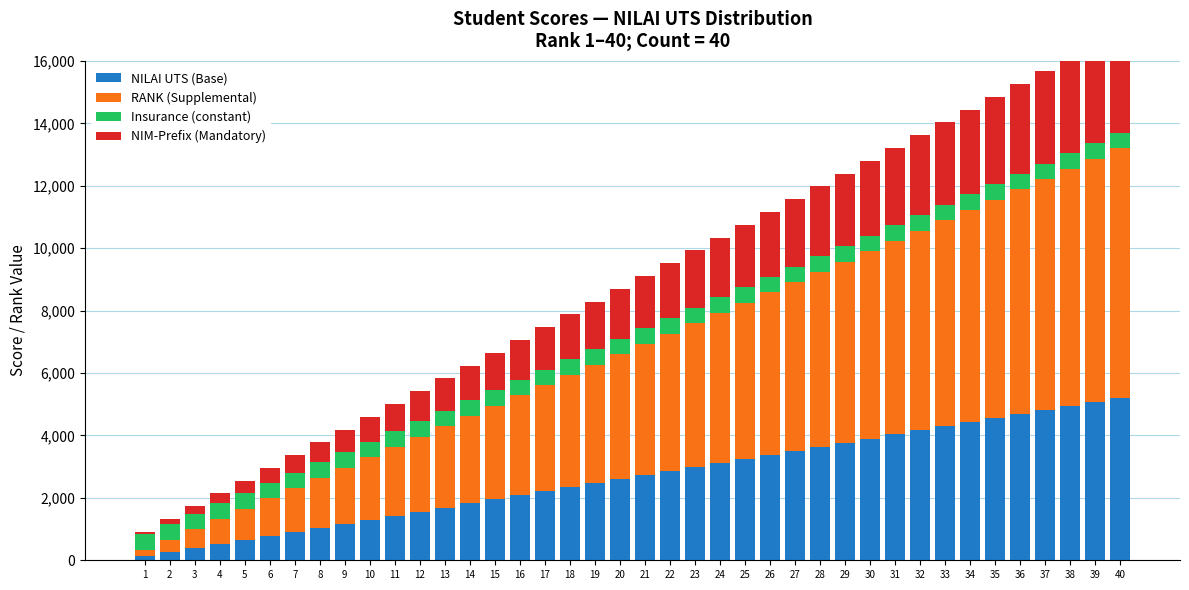

Reading left to right, list all the values displayed in this chart.

NILAI UTS (Base): 130	260	390	520	650	780	910	1040	1170	1300	1430	1560	1690	1820	1950	2080	2210	2340	2470	2600	2730	2860	2990	3120	3250	3380	3510	3640	3770	3900	4030	4160	4290	4420	4550	4680	4810	4940	5070	5200
RANK (Supplemental): 200	400	600	800	1000	1200	1400	1600	1800	2000	2200	2400	2600	2800	3000	3200	3400	3600	3800	4000	4200	4400	4600	4800	5000	5200	5400	5600	5800	6000	6200	6400	6600	6800	7000	7200	7400	7600	7800	8000
Insurance (constant): 500	500	500	500	500	500	500	500	500	500	500	500	500	500	500	500	500	500	500	500	500	500	500	500	500	500	500	500	500	500	500	500	500	500	500	500	500	500	500	500
NIM-Prefix (Mandatory): 80	160	240	320	400	480	560	640	720	800	880	960	1040	1120	1200	1280	1360	1440	1520	1600	1680	1760	1840	1920	2000	2080	2160	2240	2320	2400	2480	2560	2640	2720	2800	2880	2960	3040	3120	3200